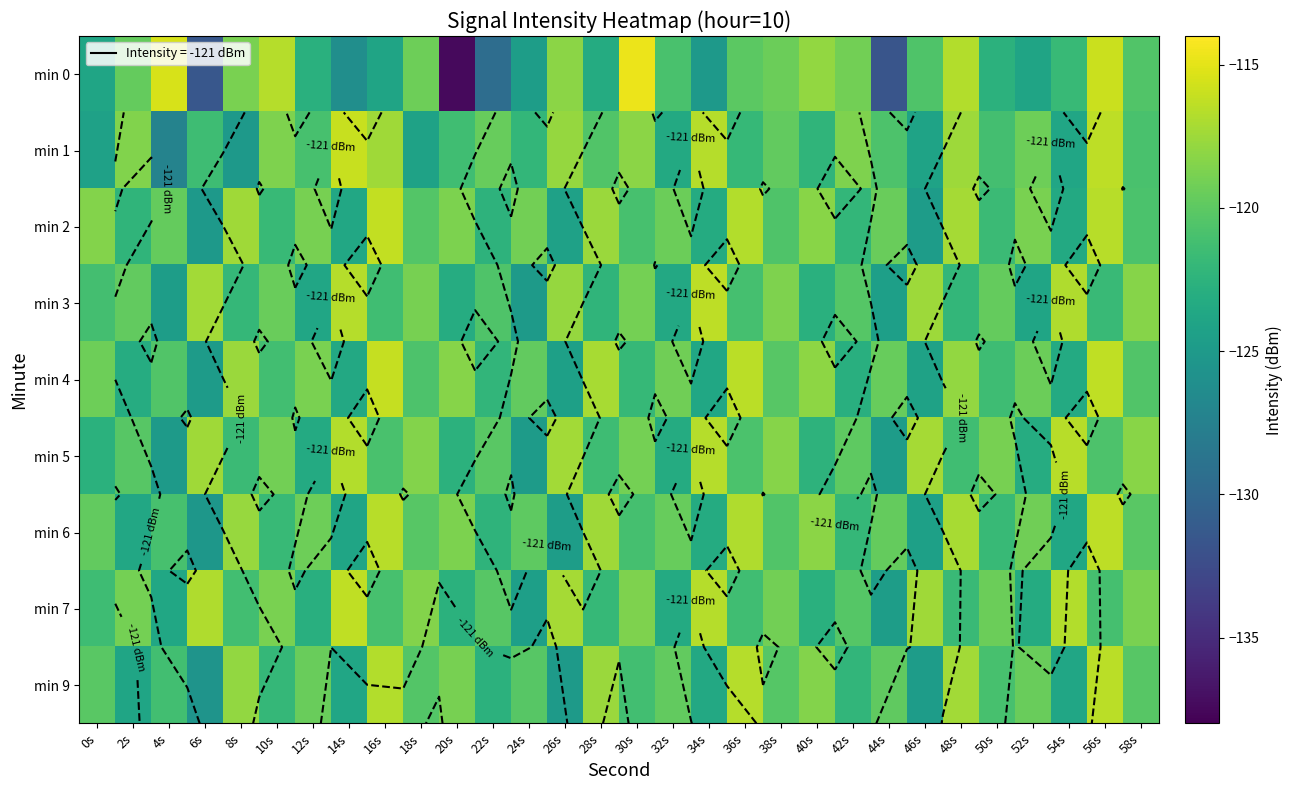

Read the min 6 value at 30s.

-121.1